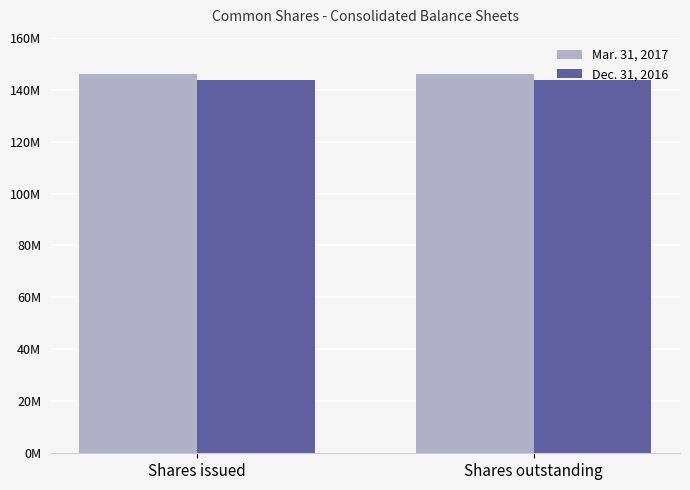

Rank the series by their maximum value, from highest to lowest.

Mar. 31, 2017, Dec. 31, 2016